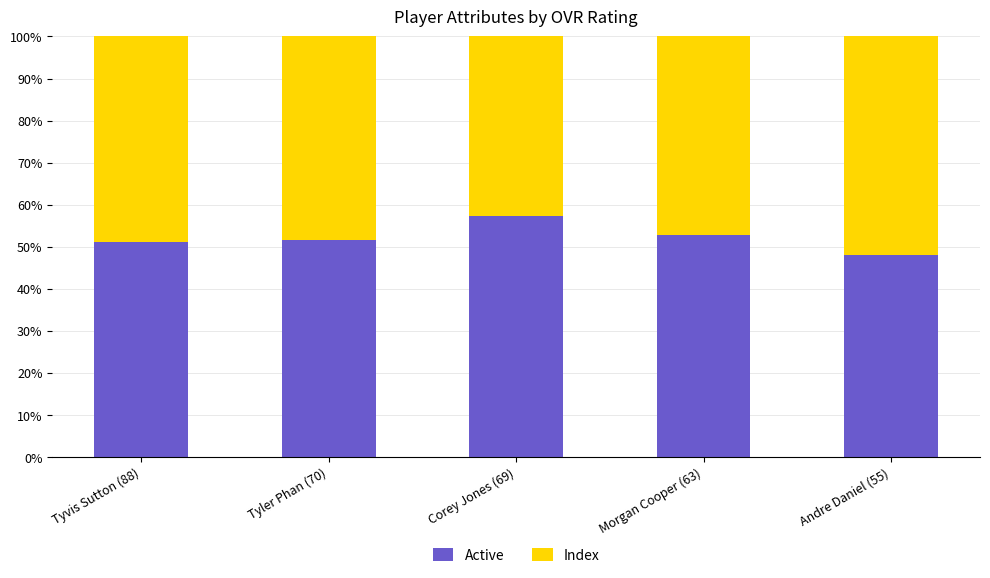

At which label does Active reach its peak?

Corey Jones (69)